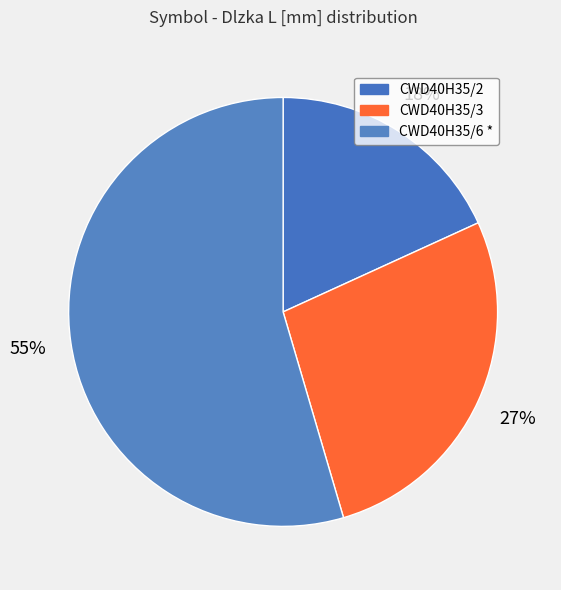

How many slices are in this pie chart?

3